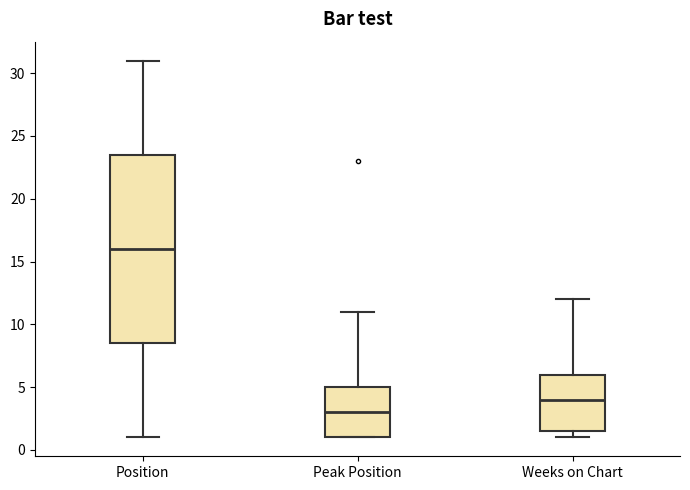

Reading left to right, transcribe this box plot: for each box, give where its median line is, the range the box spans, and where its two whiskers end, as read against the y-axis. The values are not printed on the chart, so give them approximately, as read against the axis.

Position: median 16.0, box 8.5 to 23.5, whiskers 1.0 to 31.0
Peak Position: median 3.0, box 1.0 to 5.0, whiskers 1.0 to 11.0
Weeks on Chart: median 4.0, box 1.5 to 6.0, whiskers 1.0 to 12.0